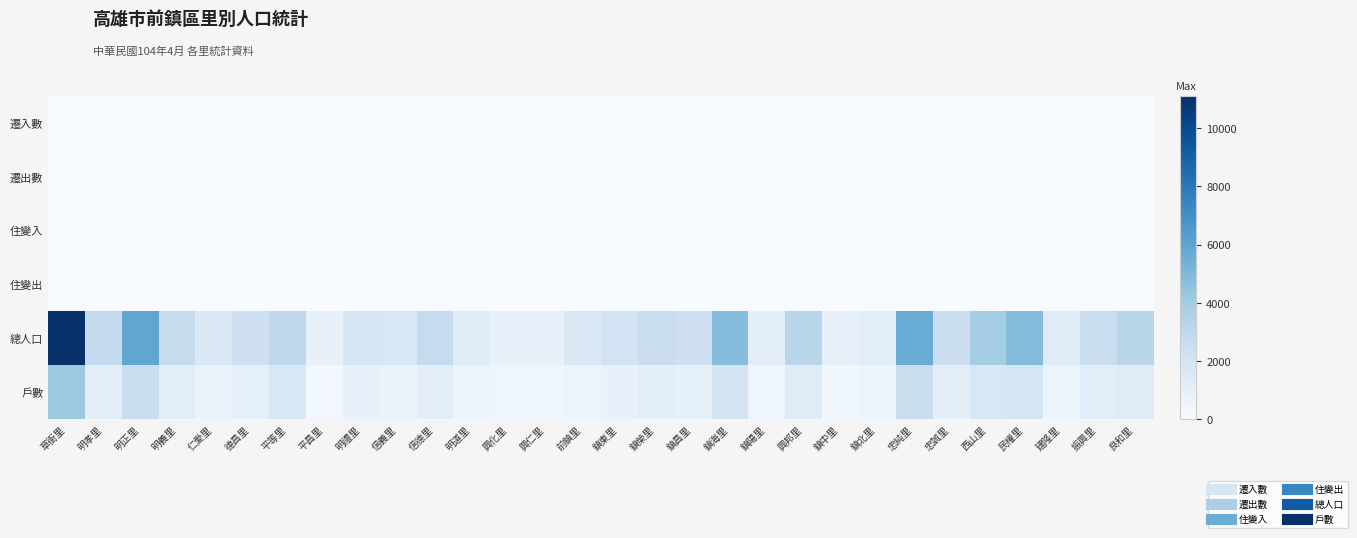

Count the number of data series in this chart.

6